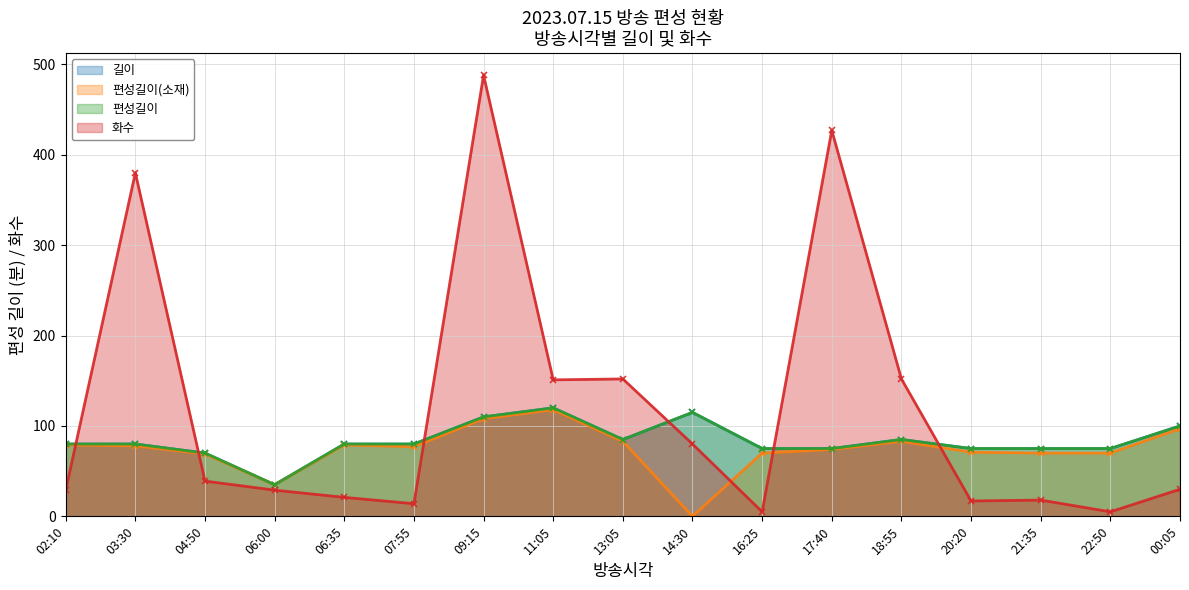

What is the maximum value for 편성길이?

120